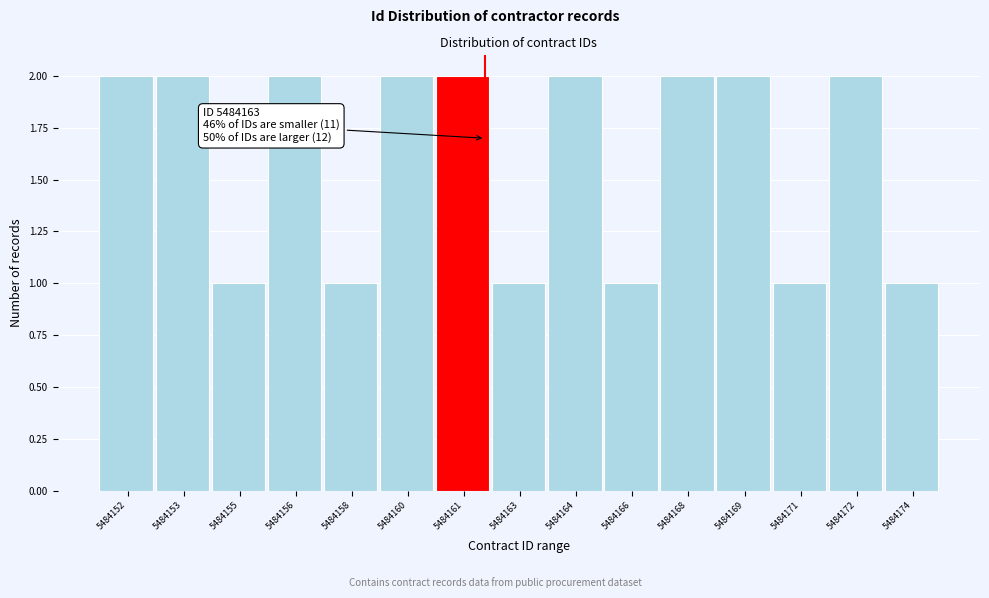

Reading left to right, extract all data points from this chart.

2	2	1	2	1	2	2	1	2	1	2	2	1	2	1